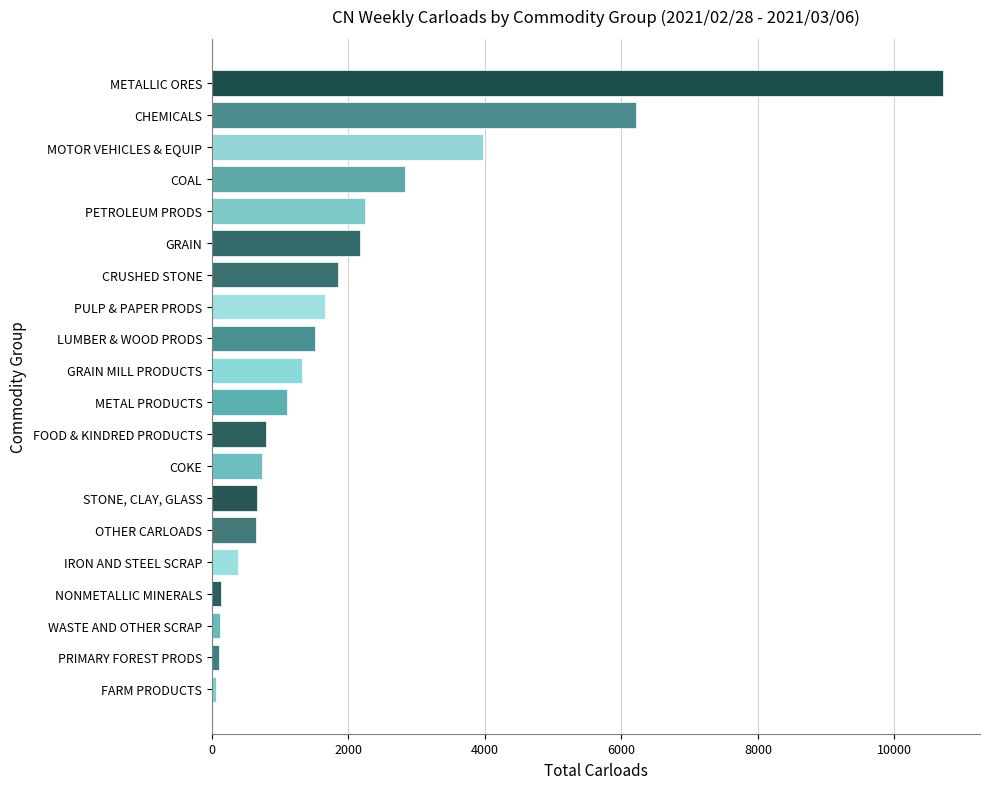

How many series are shown in this chart?

1